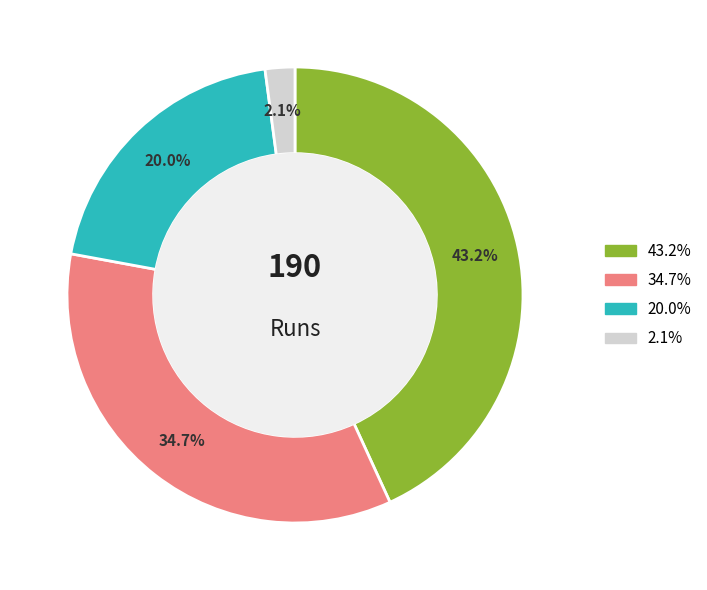

Is there a majority slice in this chart?

No